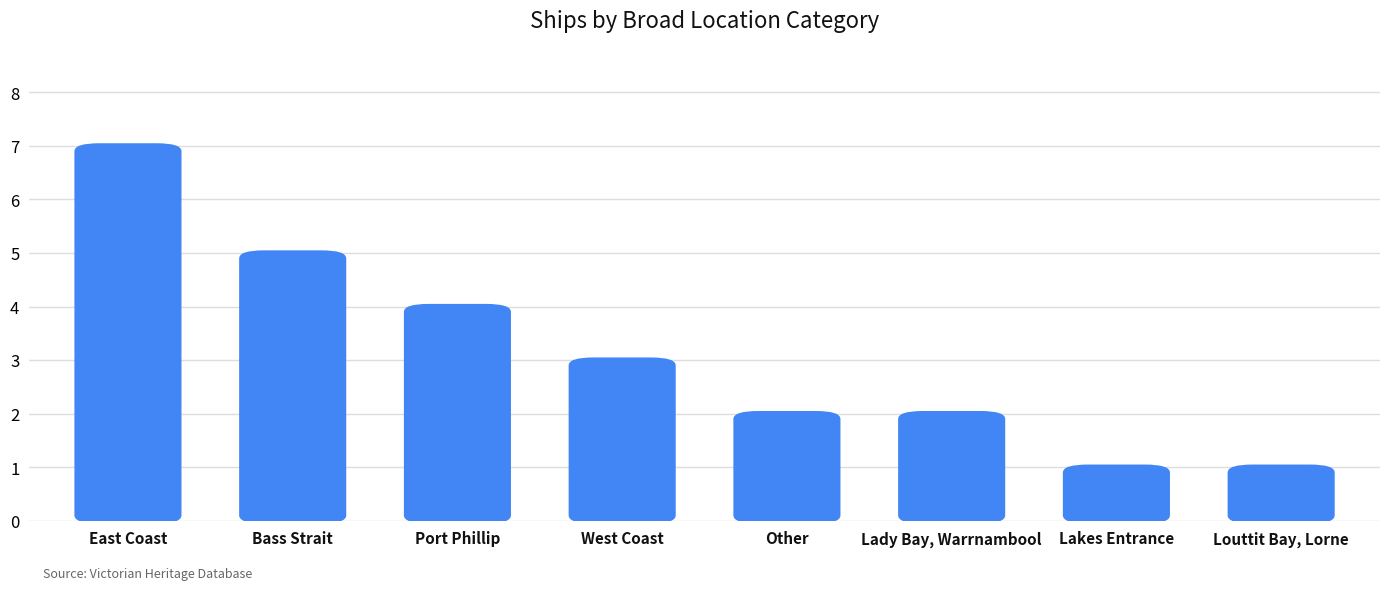

Which has a higher value, East Coast or Port Phillip?

East Coast